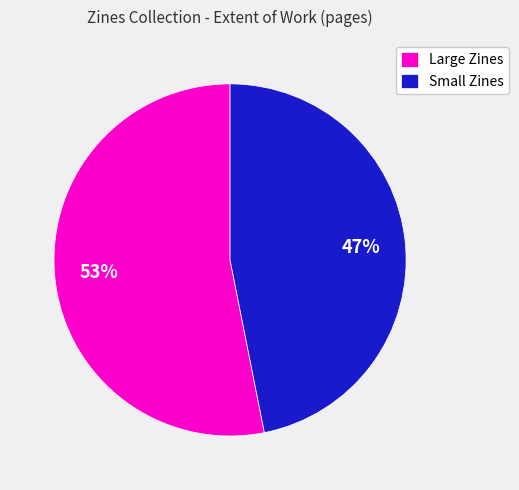

Which has a higher value, Large Zines or Small Zines?

Large Zines